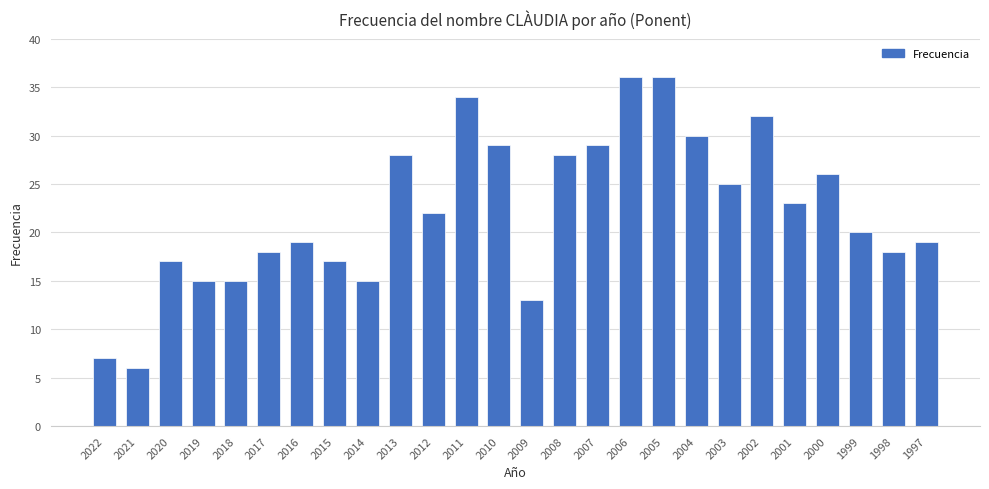

True or false: the data shows 4 at 1997.

False